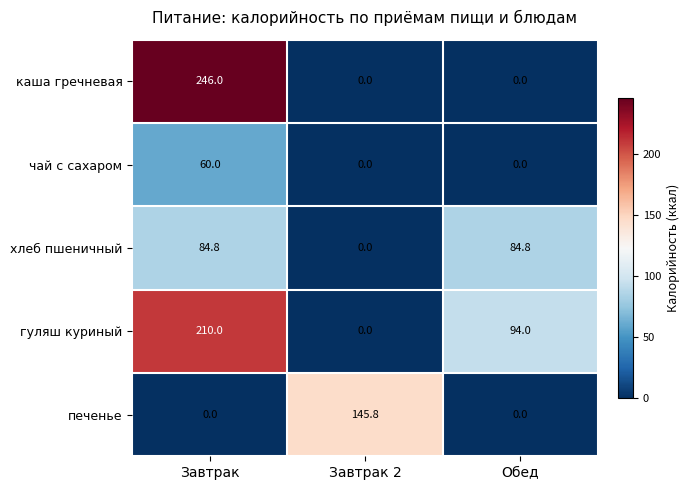

What is the difference between the печенье values at Завтрак 2 and Обед?

145.8